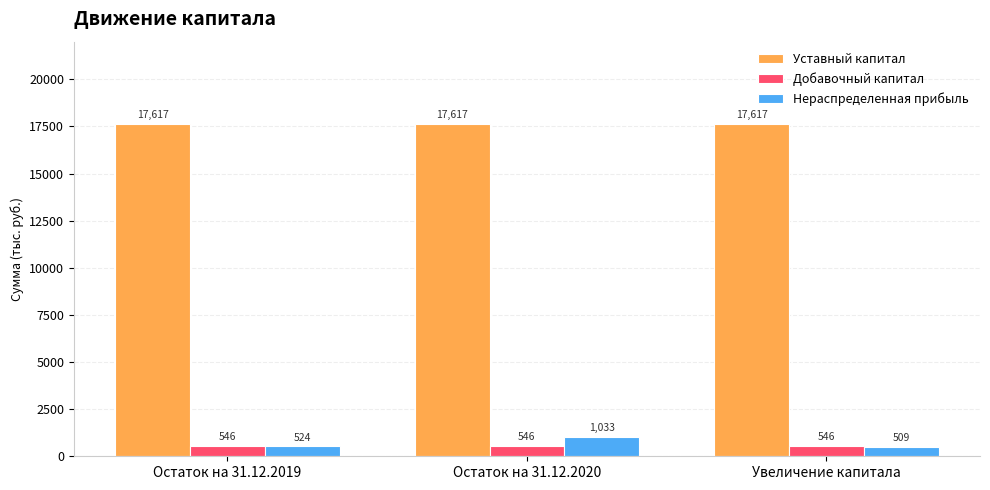

What is the label of the 1st bar from the right?

Увеличение капитала